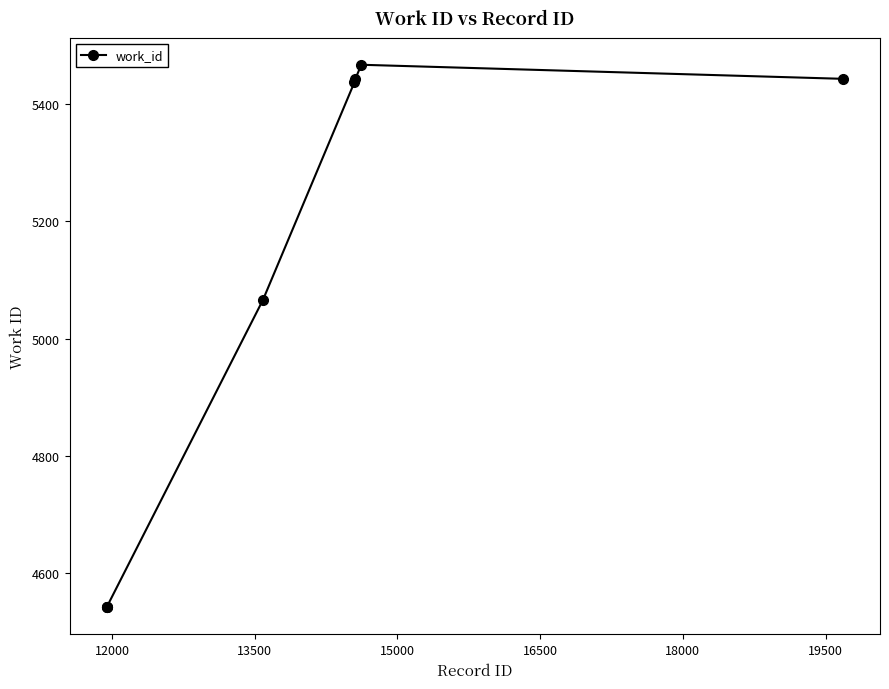

What is the difference between the second highest and second lowest values?

901